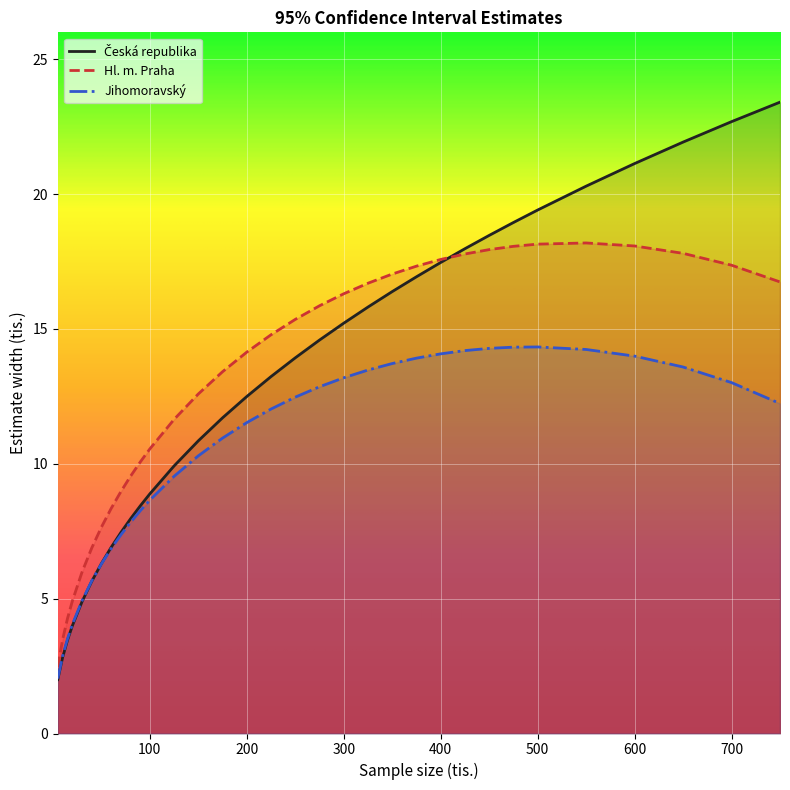

The Česká republika series shows 6.9 at 20. True or false?

False